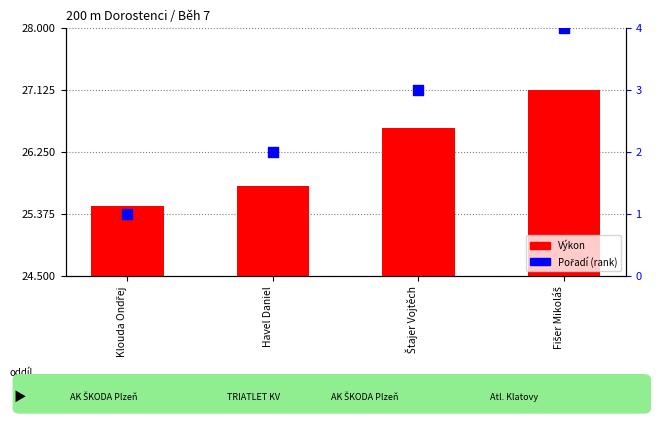

At which category is the sum across all series the highest?

Fišer Mikoláš